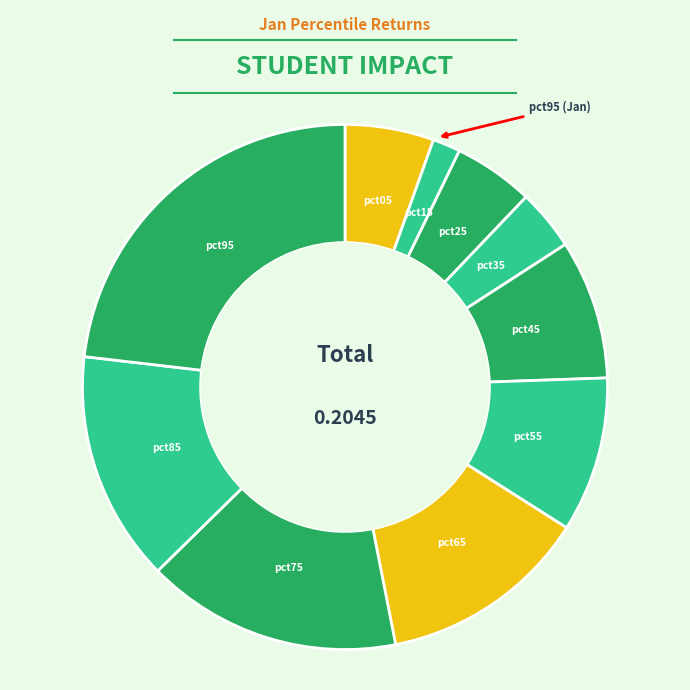

Rank the categories by value from lowest to highest.

pct15, pct35, pct25, pct05, pct45, pct55, pct65, pct85, pct75, pct95